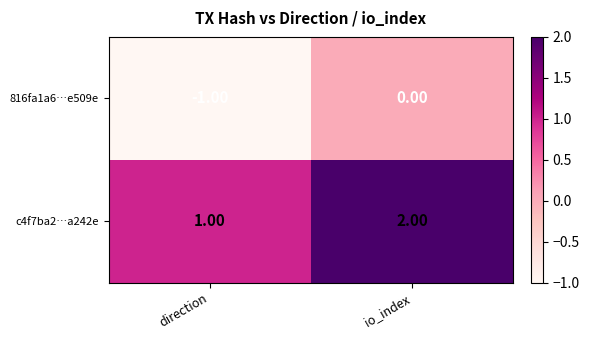

At which label is c4f7ba2…a242e closest to 1?

direction